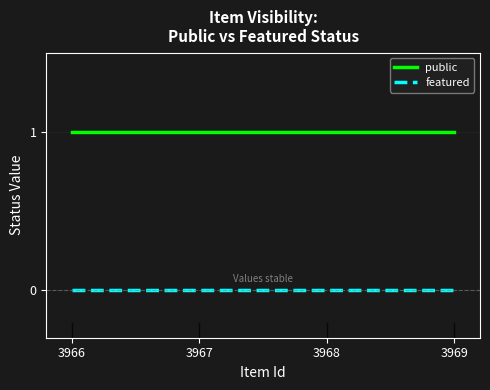

True or false: public has more than 2 interior local peaks.

False